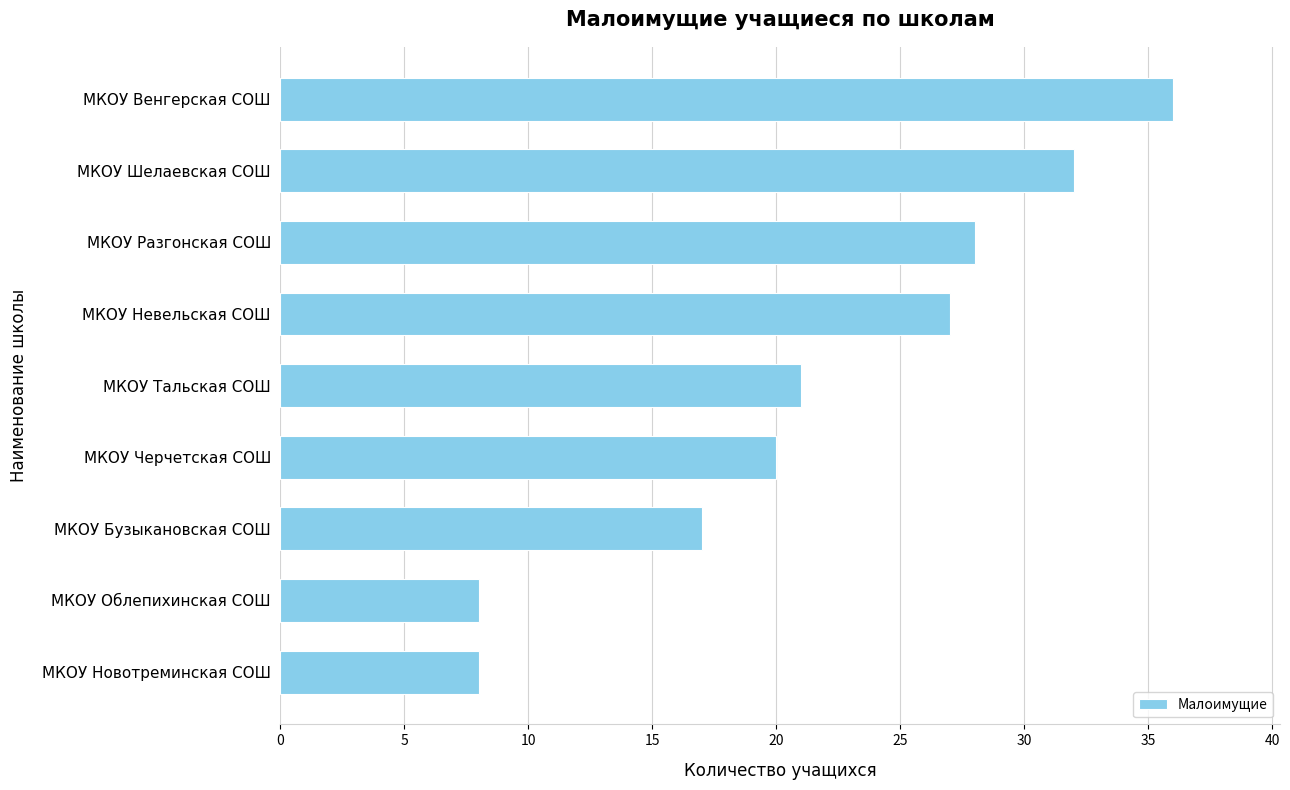

How many values are below 21?

4